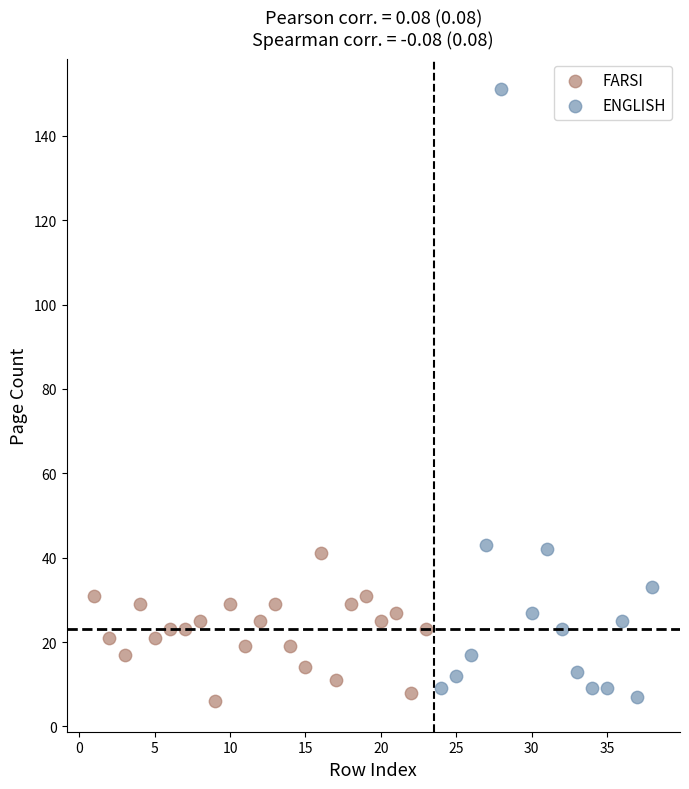

Which series reaches the maximum Y coordinate?

ENGLISH